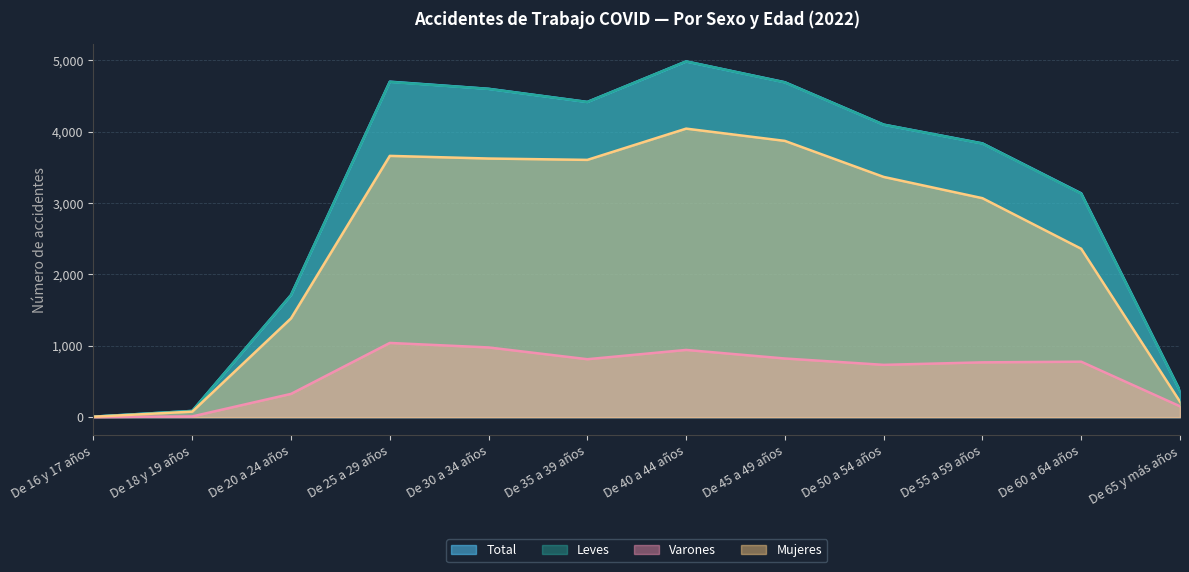

Reading left to right, list all the values displayed in this chart.

Total: 7	87	1711	4702	4602	4418	4986	4694	4100	3837	3137	369
Leves: 7	87	1711	4699	4601	4417	4986	4692	4099	3835	3132	368
Varones: 1	10	326	1040	977	812	942	822	733	768	777	152
Mujeres: 6	77	1385	3662	3625	3606	4044	3872	3367	3069	2360	217